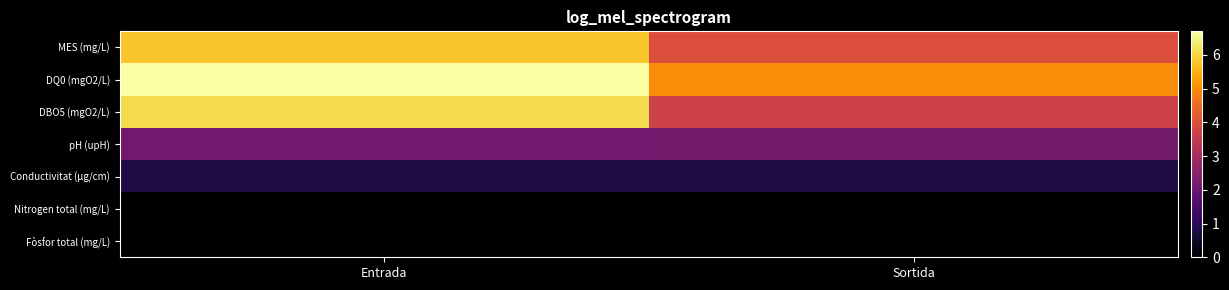

Which label corresponds to the smallest value in the chart?

Entrada